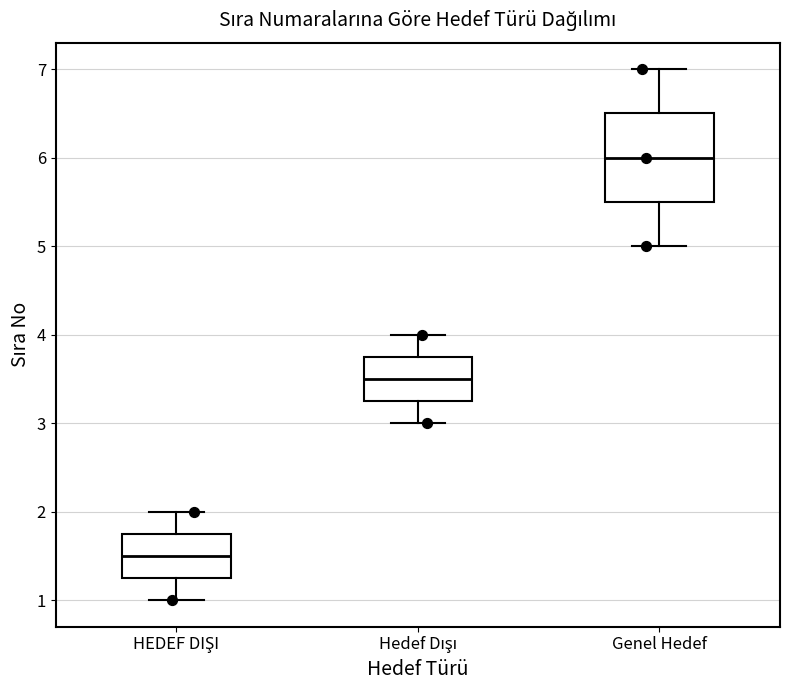

Comparing the boxes themselves (not the whiskers), which one is the tallest?

Genel Hedef